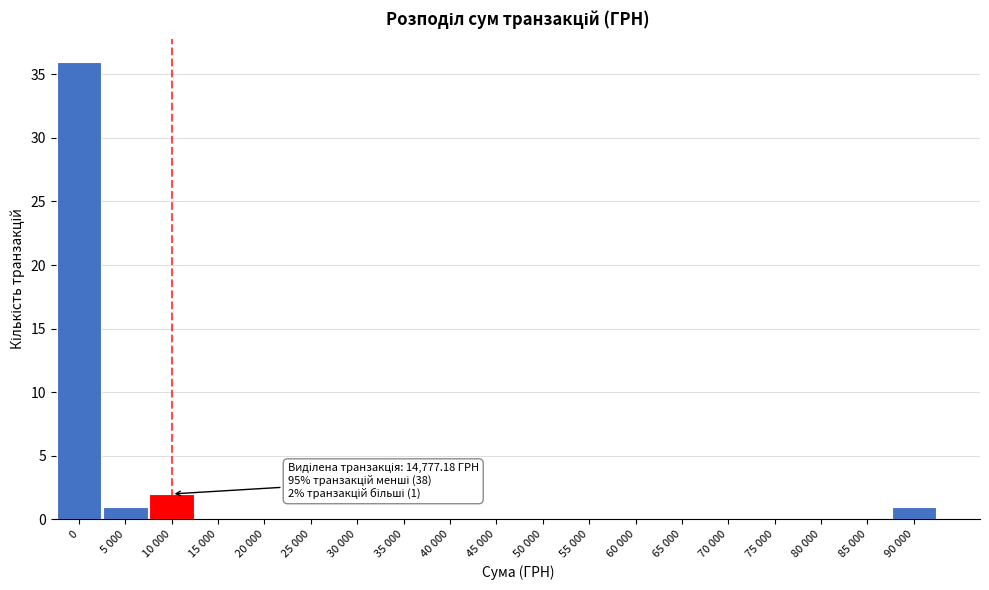

Reading left to right, transcribe all the data shown in this chart.

0=36	5 000=1	10 000=2	15 000=0	20 000=0	25 000=0	30 000=0	35 000=0	40 000=0	45 000=0	50 000=0	55 000=0	60 000=0	65 000=0	70 000=0	75 000=0	80 000=0	85 000=0	90 000=1